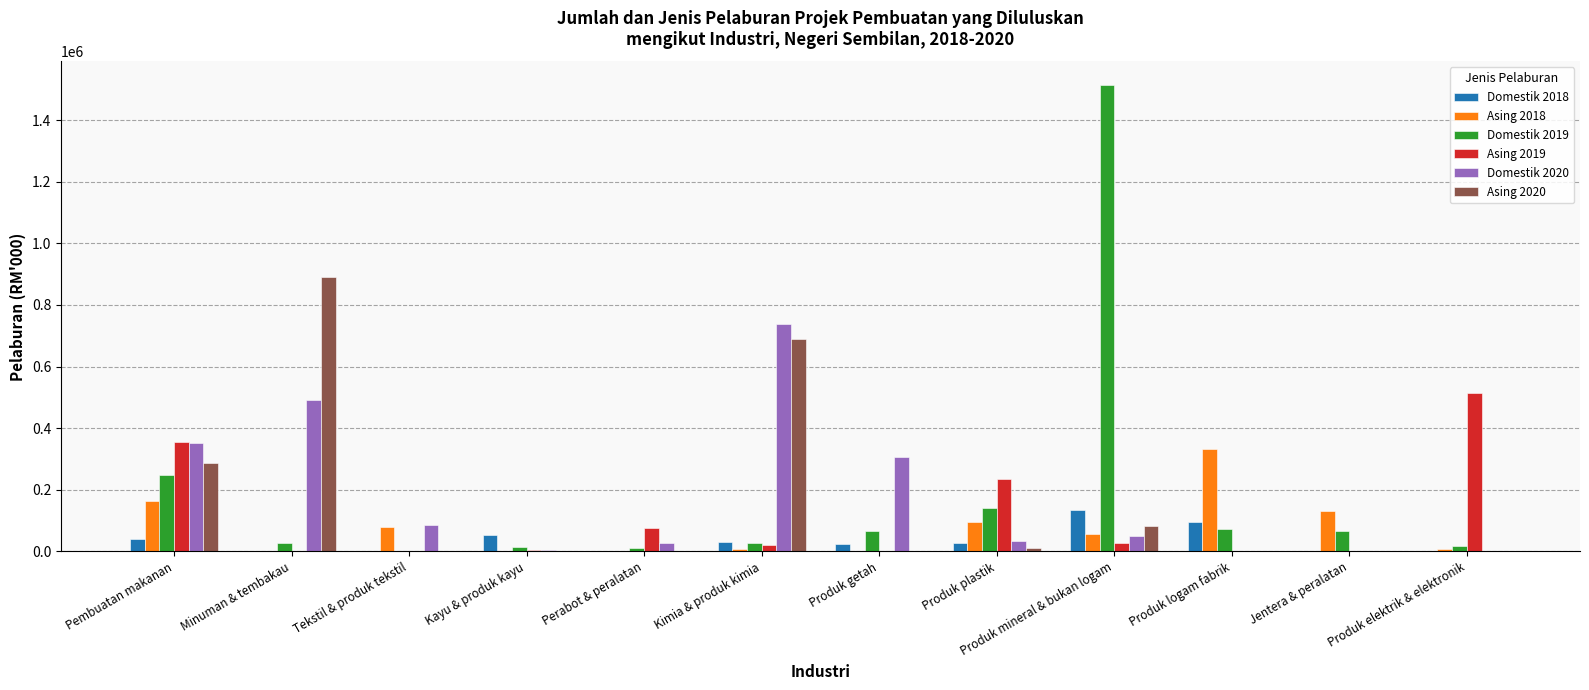

At which label is Asing 2018 closest to 166514?

Pembuatan makanan